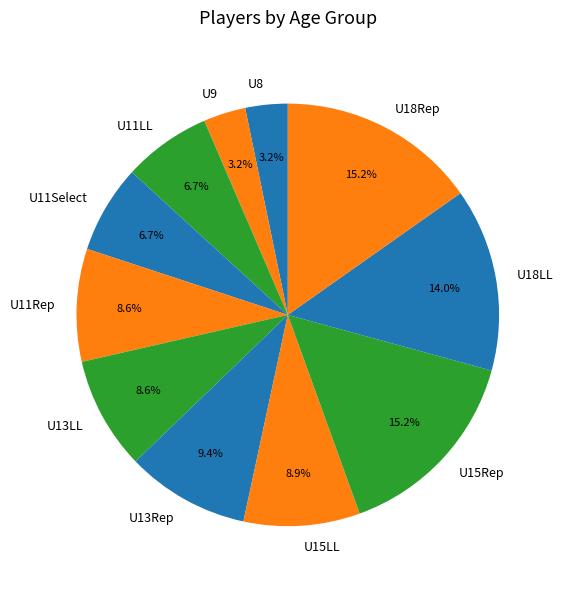

Is there a majority slice in this chart?

No